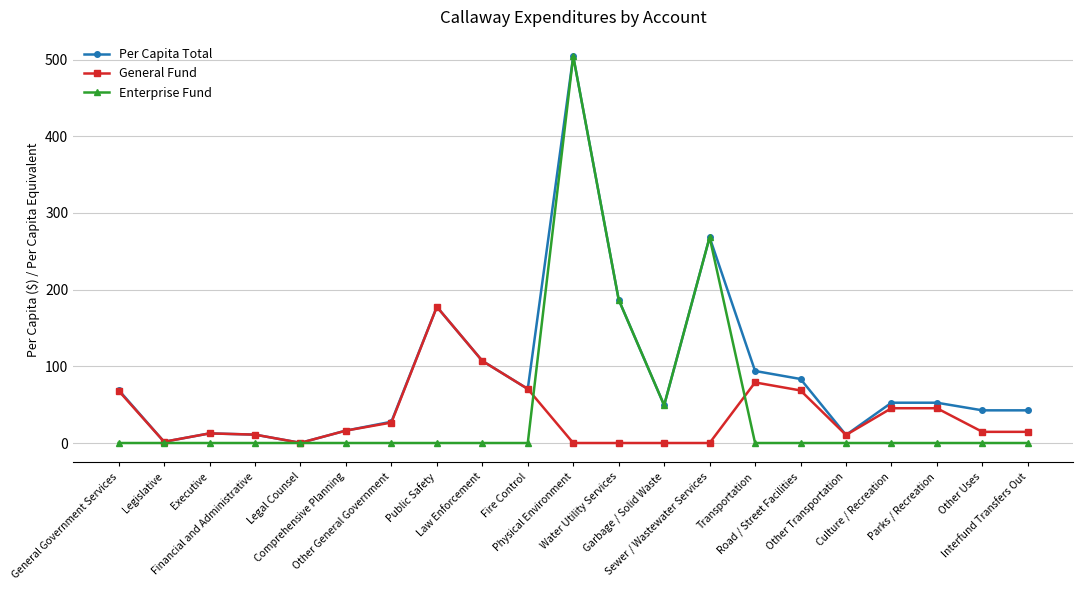

Which series has the widest spread of values?

Enterprise Fund